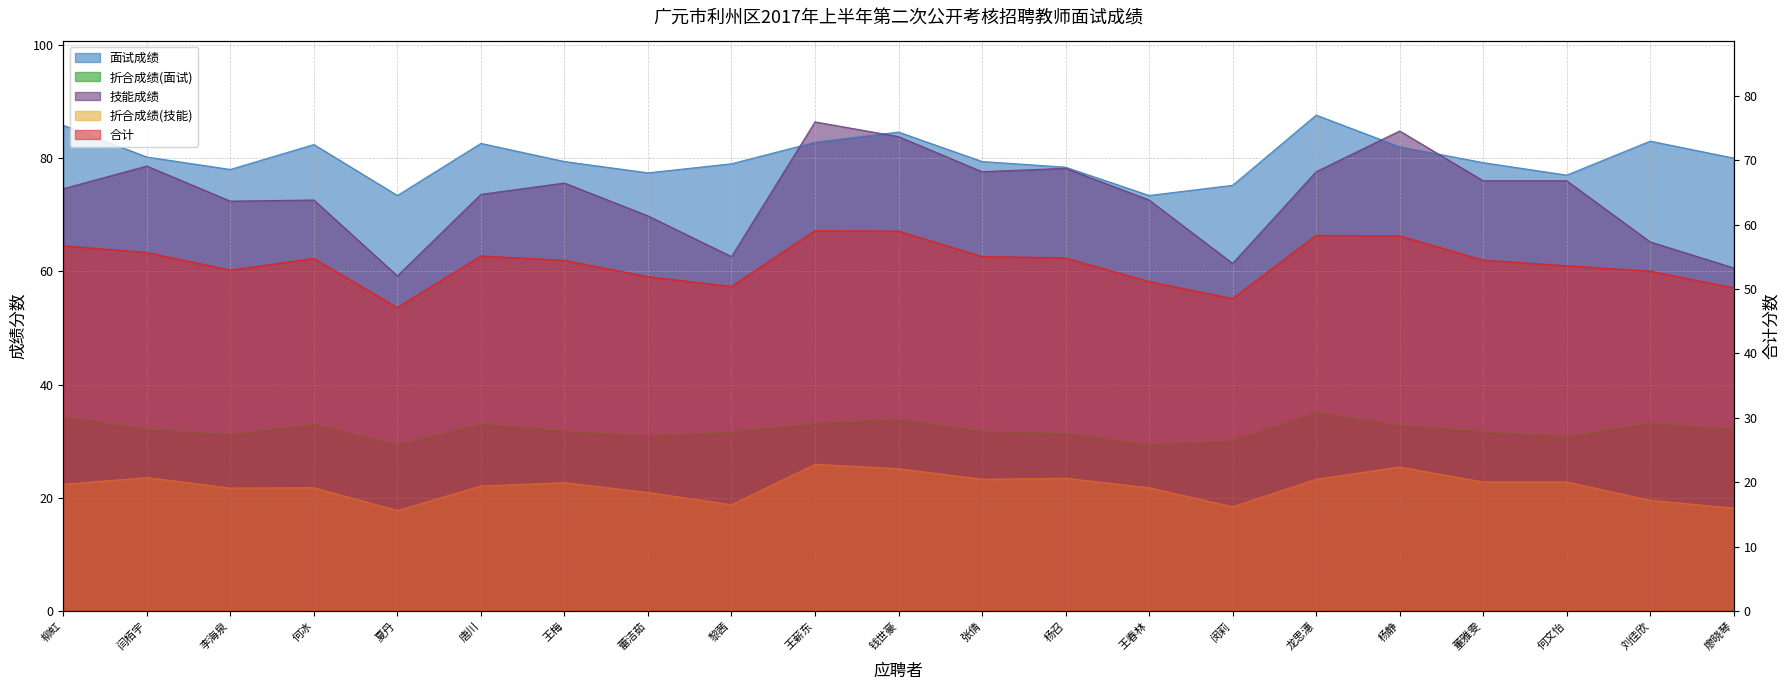

Which category has the lowest value in the 合计 series?

夏丹